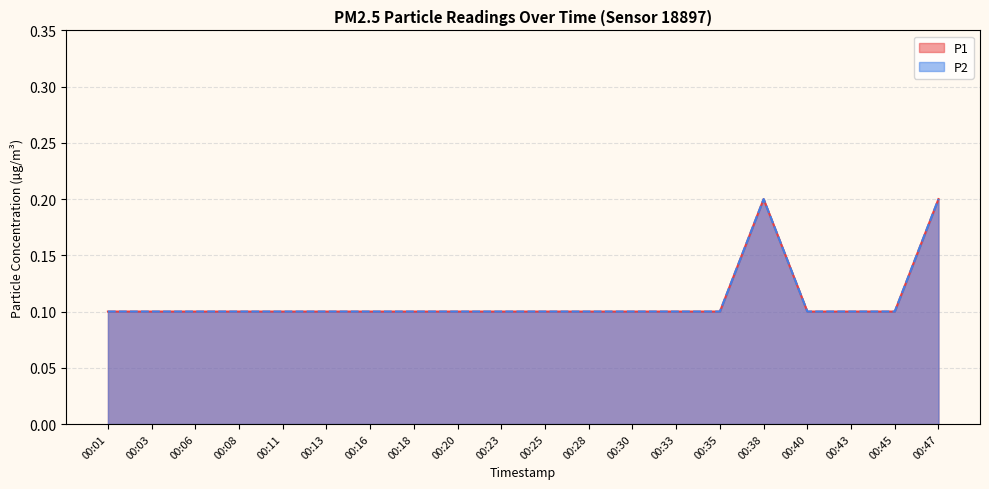

Does the chart have visible grid lines?

Yes